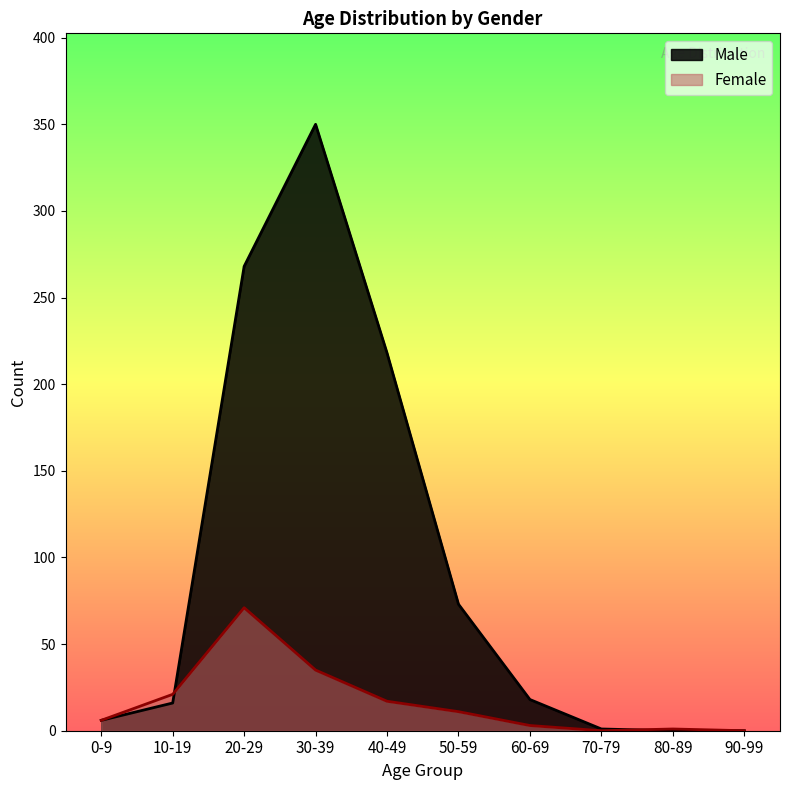

What position from the right is 20-29?

8